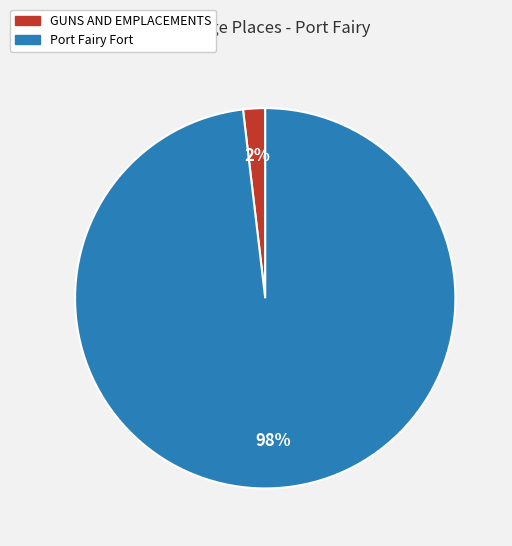

Rank the categories by value from lowest to highest.

GUNS AND EMPLACEMENTS, Port Fairy Fort